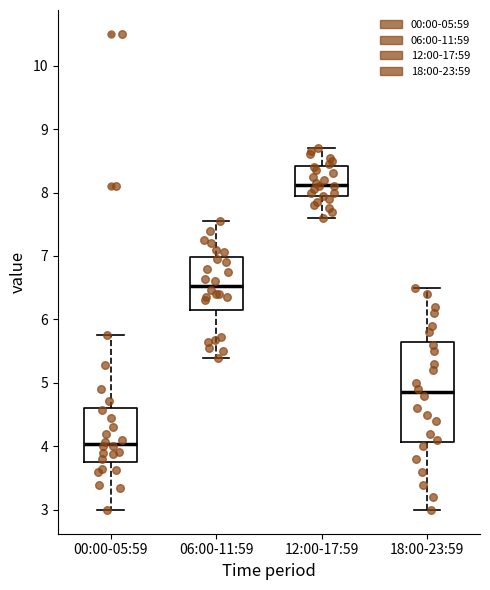

Which box's median line is the highest?

12:00-17:59